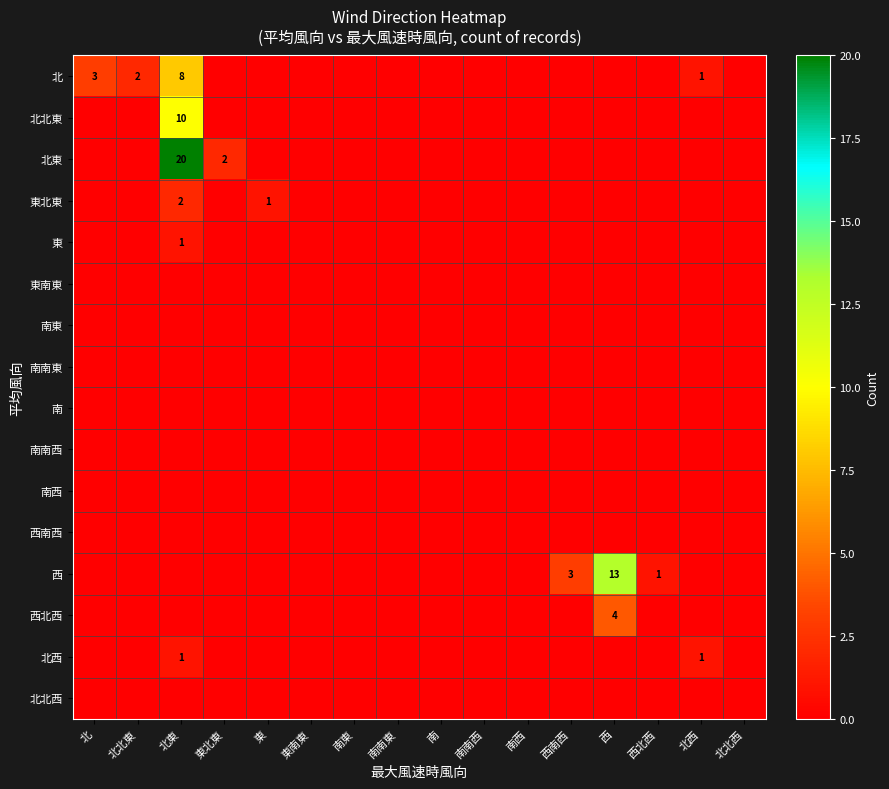

The value of 北西 at 西南西 is 1. True or false?

False